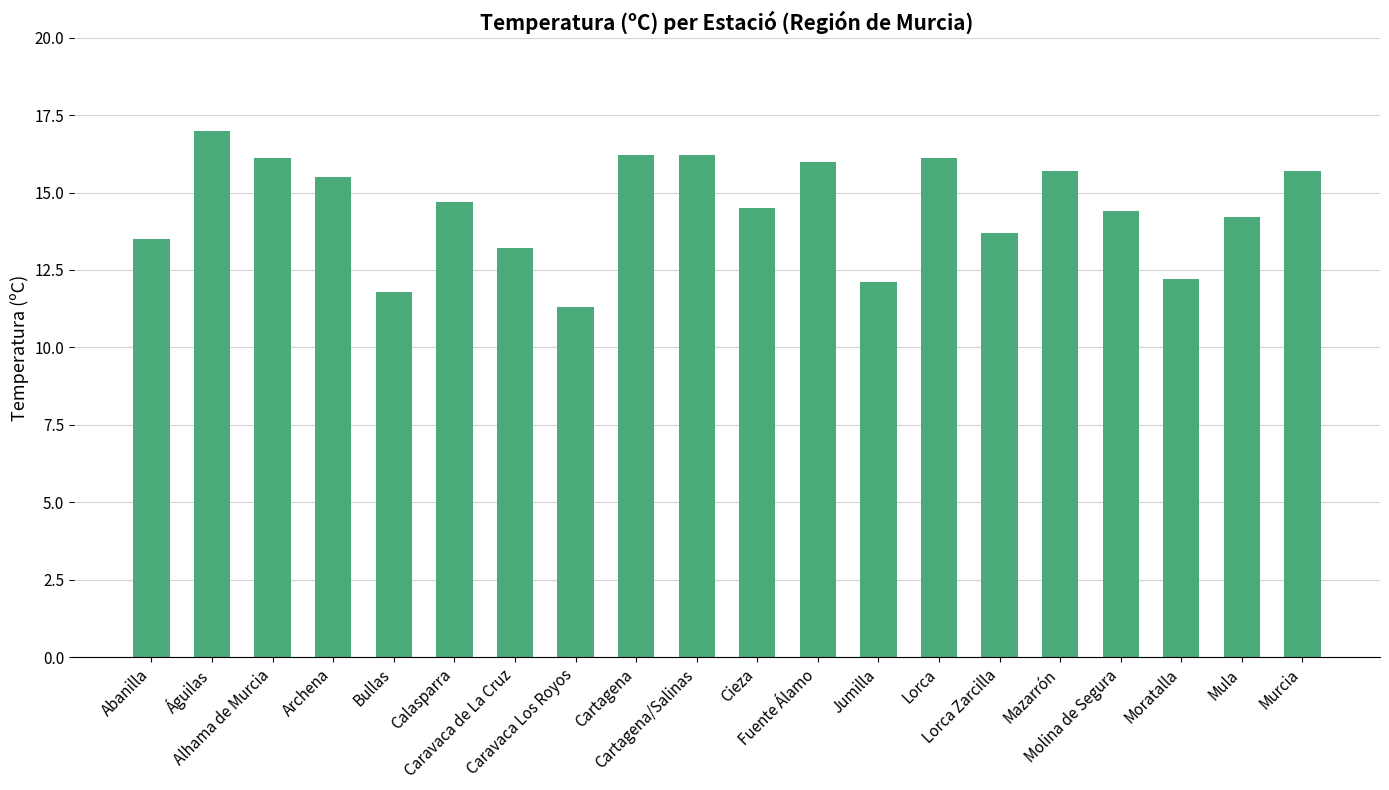

Reading right to left, what are all the values shown in this chart?

15.7	14.2	12.2	14.4	15.7	13.7	16.1	12.1	16.0	14.5	16.2	16.2	11.3	13.2	14.7	11.8	15.5	16.1	17.0	13.5